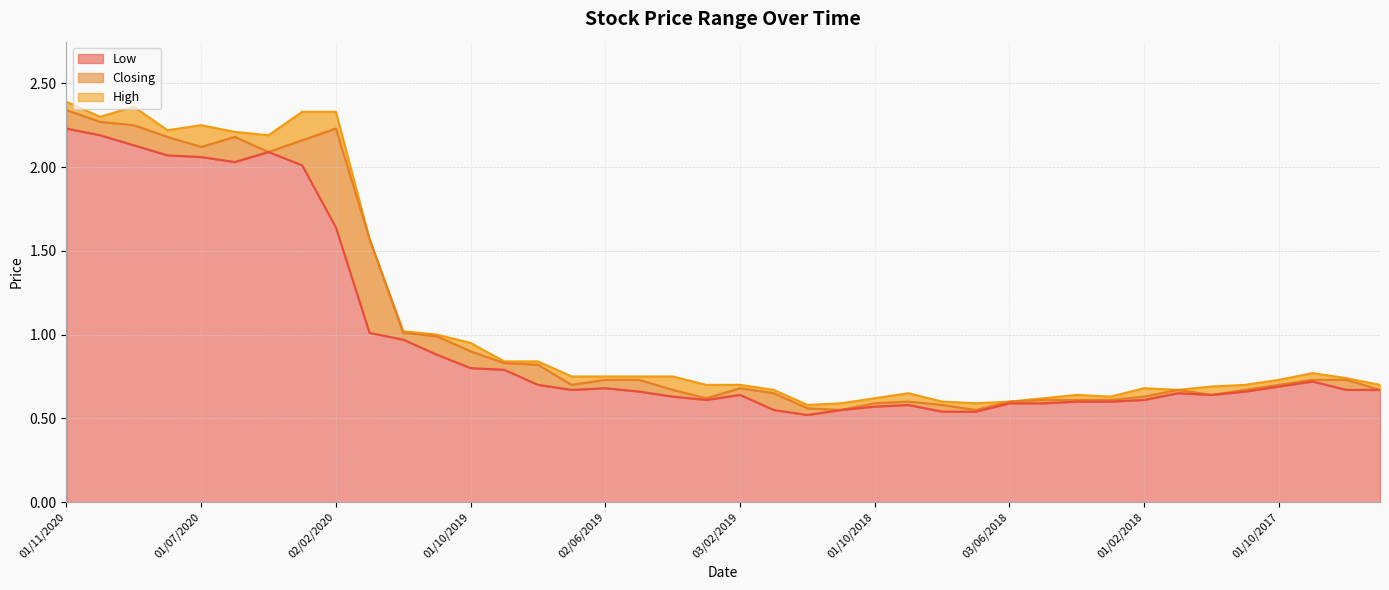

Between 02/01/2020 and 01/10/2019, which is larger?

02/01/2020